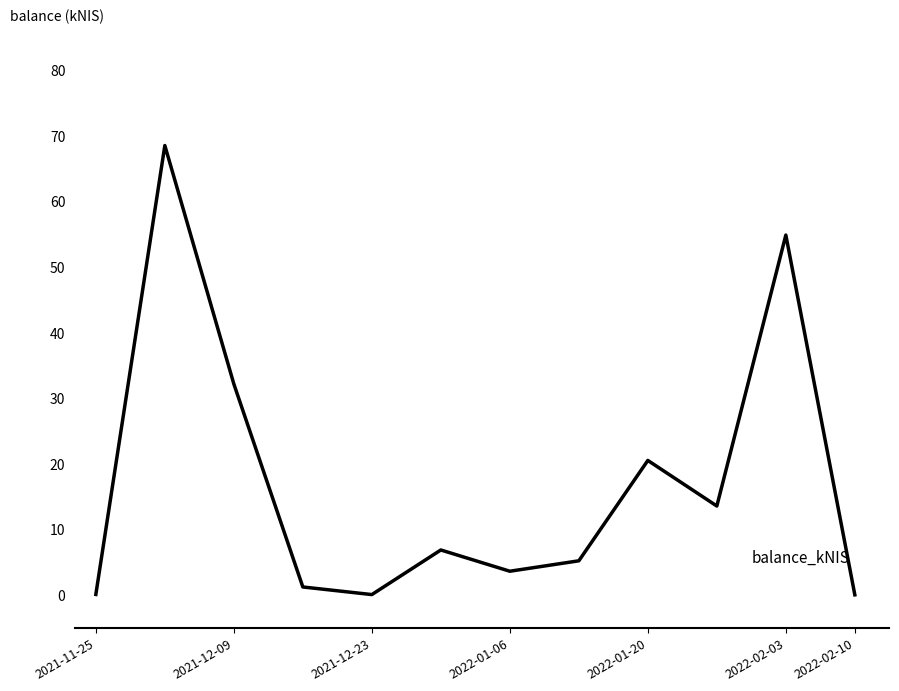

At which label is the value closest to 34?

2021-12-09